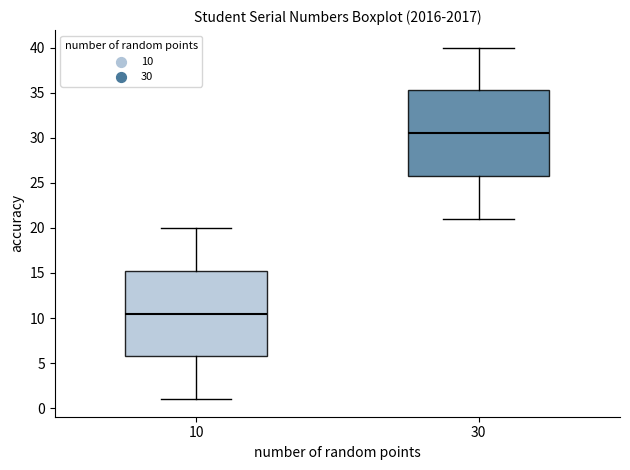

Reading left to right, transcribe this box plot: for each box, give where its median line is, the range the box spans, and where its two whiskers end, as read against the y-axis. The values are not printed on the chart, so give them approximately, as read against the axis.

10: median 10.5, box 6.0 to 15.5, whiskers 1.0 to 20.0
30: median 30.5, box 26.0 to 35.5, whiskers 21.0 to 40.0